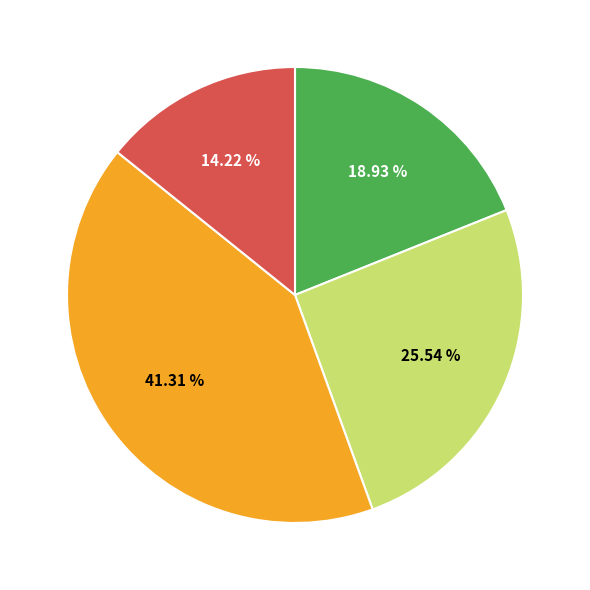

How many segments does this pie chart have?

4